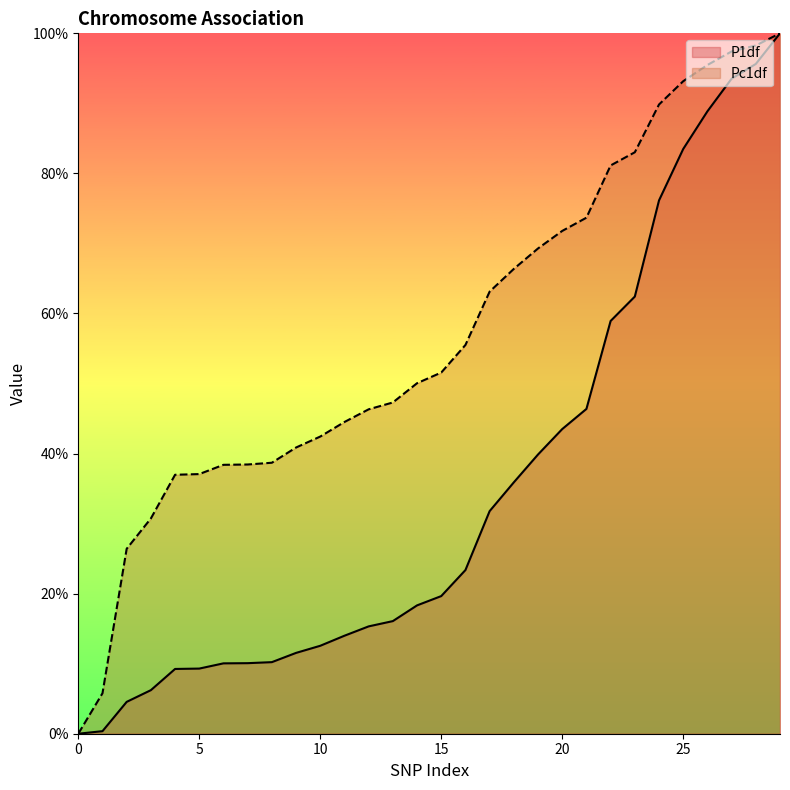

Reading left to right, list all the values displayed in this chart.

P1df: 0.0	0.0	0.0	0.1	0.1	0.1	0.1	0.1	0.1	0.1	0.1	0.1	0.2	0.2	0.2	0.2	0.2	0.3	0.4	0.4	0.4	0.5	0.6	0.6	0.8	0.8	0.9	0.9	1.0	1.0
Pc1df: 0.0	0.1	0.3	0.3	0.4	0.4	0.4	0.4	0.4	0.4	0.4	0.4	0.5	0.5	0.5	0.5	0.6	0.6	0.7	0.7	0.7	0.7	0.8	0.8	0.9	0.9	1.0	1.0	1.0	1.0